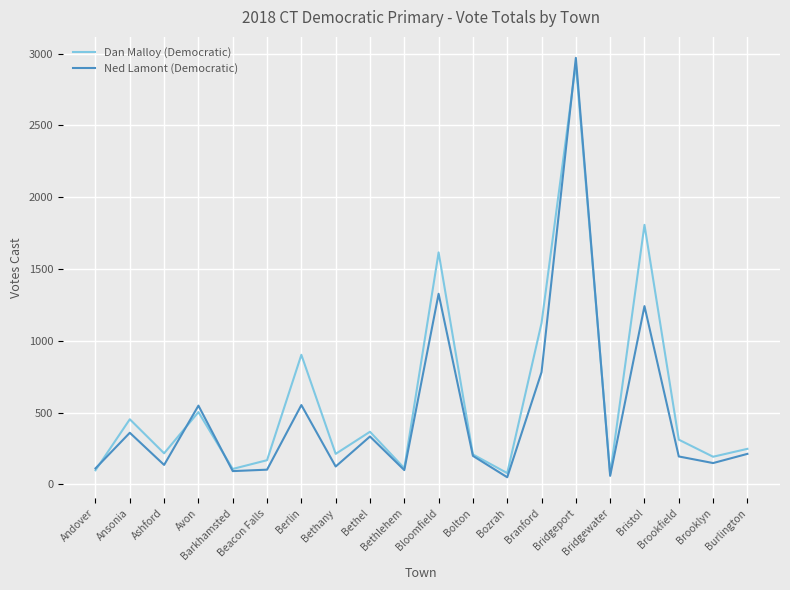

At which category does Dan Malloy (Democratic) reach its first local valley?

Ashford